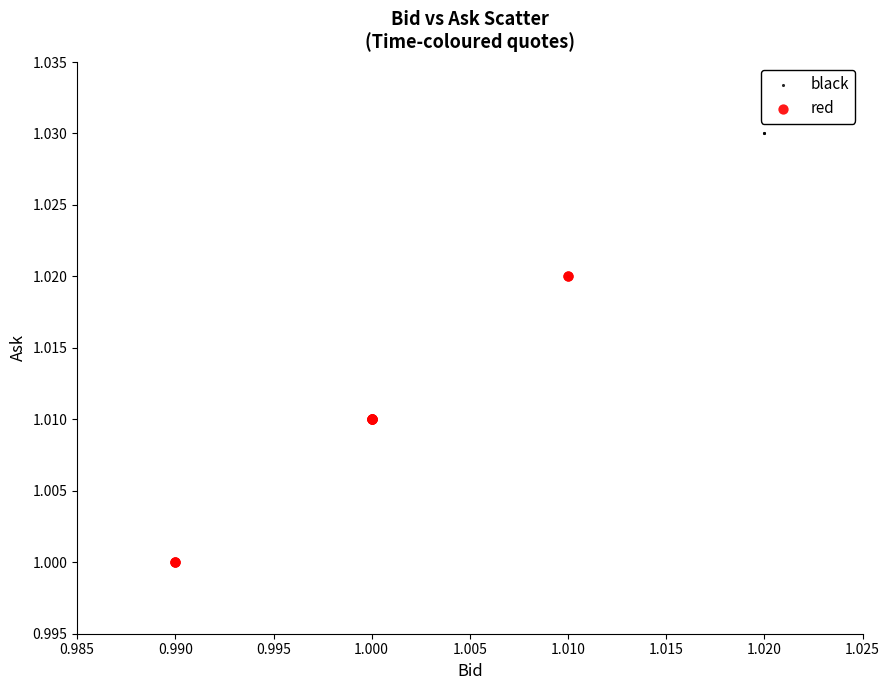

Which series reaches the maximum Y coordinate?

black